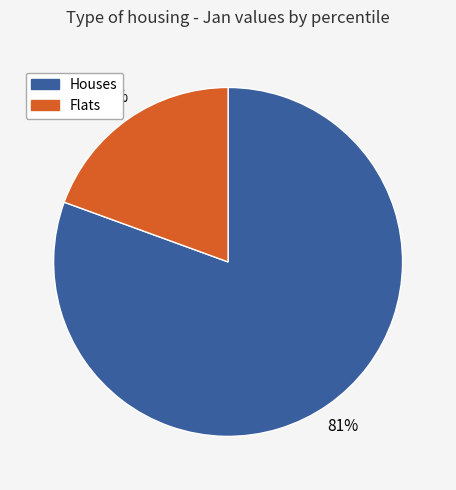

Does any single category account for the majority?

Yes